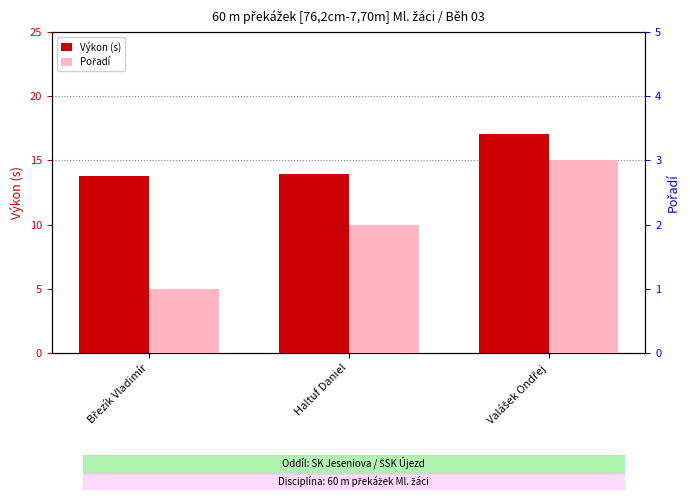

Reading left to right, extract all data points from this chart.

Výkon (s): 13.8	13.9	17.1
Pořadí: 1.0	2.0	3.0